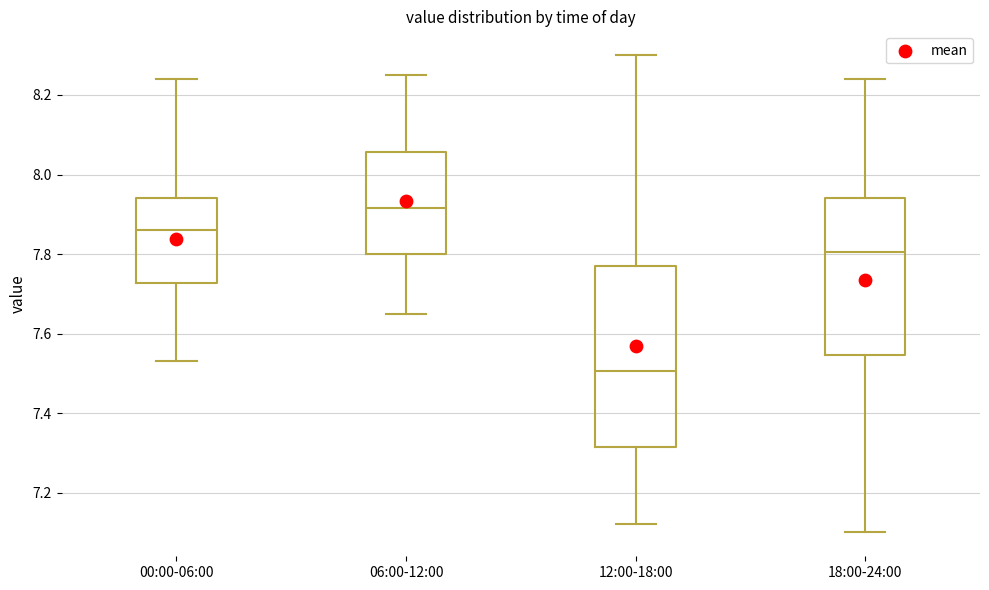

Reading left to right, transcribe this box plot: for each box, give where its median line is, the range the box spans, and where its two whiskers end, as read against the y-axis. The values are not printed on the chart, so give them approximately, as read against the axis.

00:00-06:00: median 7.86, box 7.72 to 7.94, whiskers 7.54 to 8.24
06:00-12:00: median 7.92, box 7.80 to 8.06, whiskers 7.66 to 8.26
12:00-18:00: median 7.50, box 7.32 to 7.78, whiskers 7.12 to 8.30
18:00-24:00: median 7.80, box 7.54 to 7.94, whiskers 7.10 to 8.24